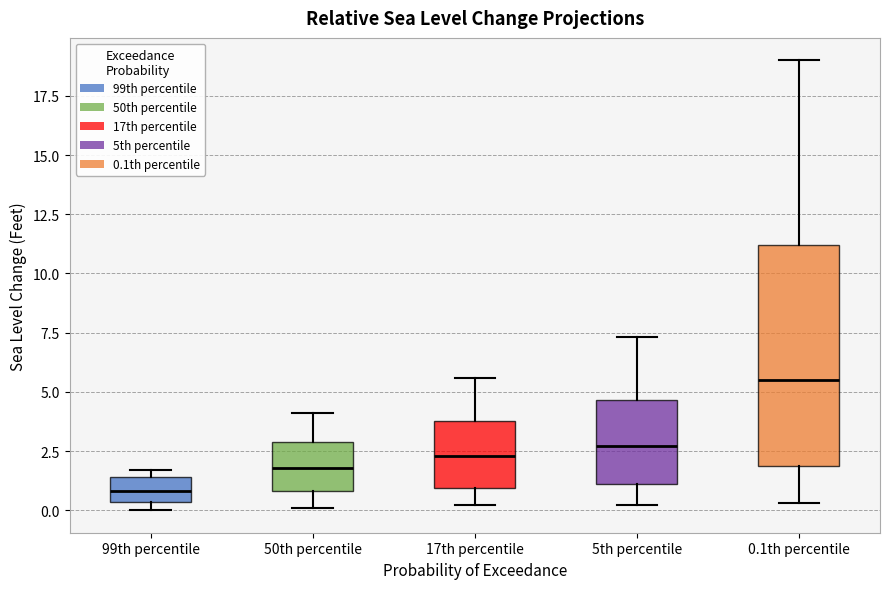

Reading left to right, read every box against the y-axis: the position of its median line, the range the box covers, and the ends of its whiskers. The values are not printed on the chart, so give them approximately, as read against the axis.

99th percentile: median 1.0, box 0.5 to 1.5, whiskers 0.0 to 1.5 (just above the box's upper edge)
50th percentile: median 2.0, box 1.0 to 3.0, whiskers 0.0 to 4.0
17th percentile: median 2.5, box 1.0 to 4.0, whiskers 0.0 to 5.5
5th percentile: median 2.5, box 1.0 to 4.5, whiskers 0.0 to 7.5
0.1th percentile: median 5.5, box 2.0 to 11.0, whiskers 0.5 to 19.0